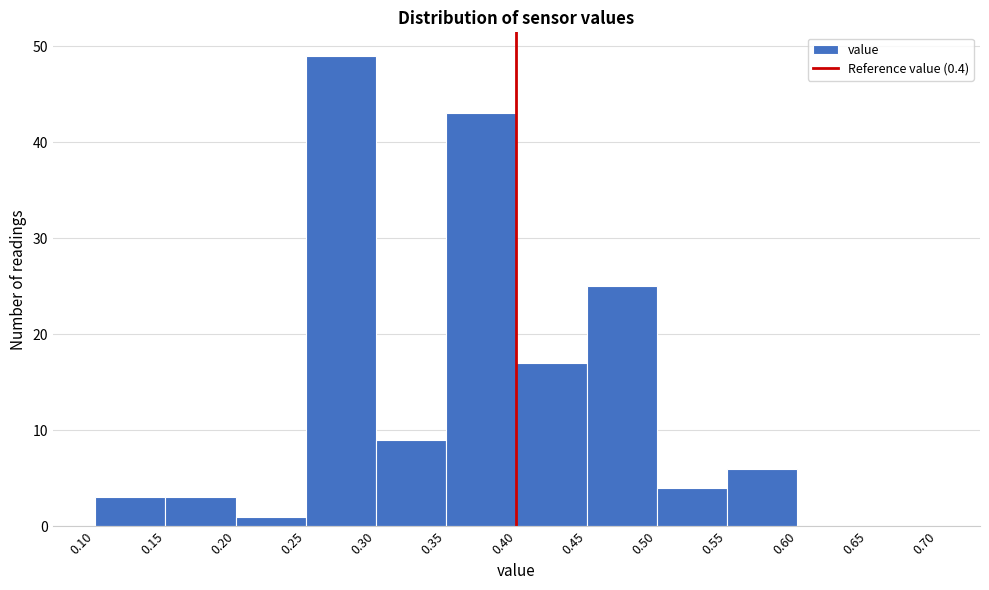

What is the height of the bar covering 0.50 to 0.55 on the x-axis? The values are not printed on the chart, so give them approximately, as read against the axis.

4